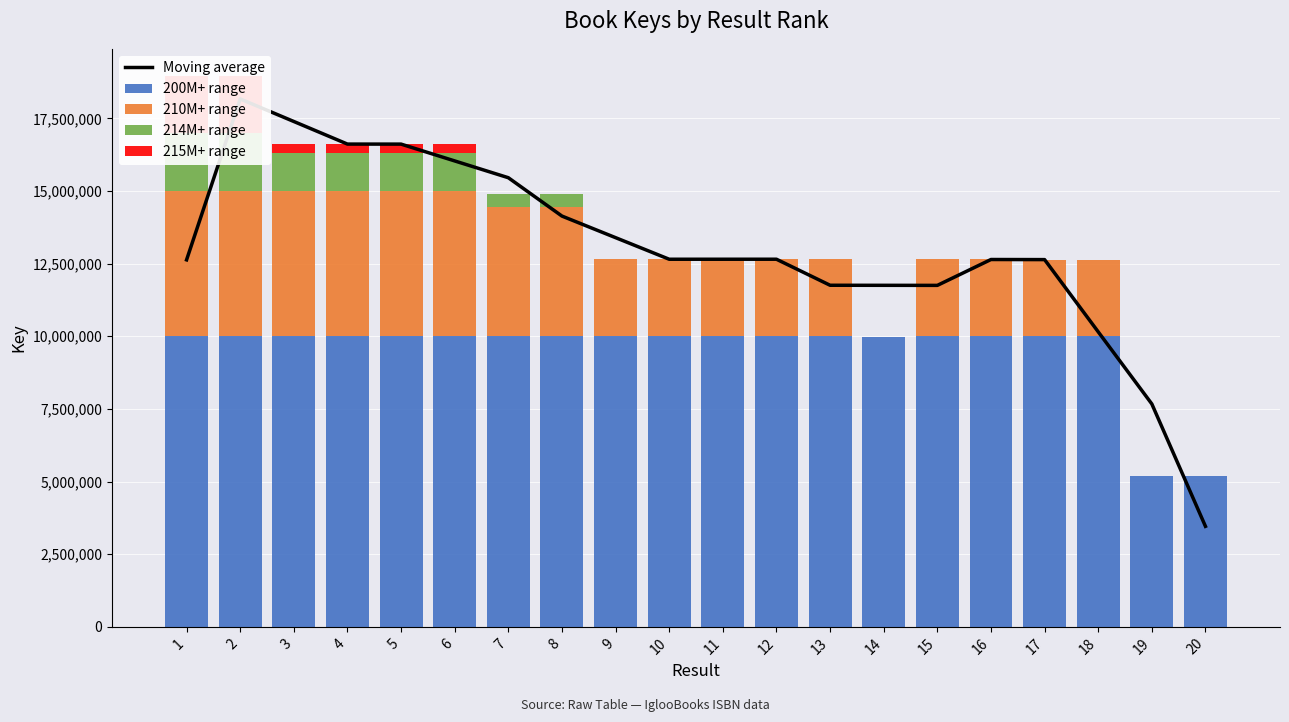

What is the value of the Moving average bar at the 14th from the left?

11753778.7